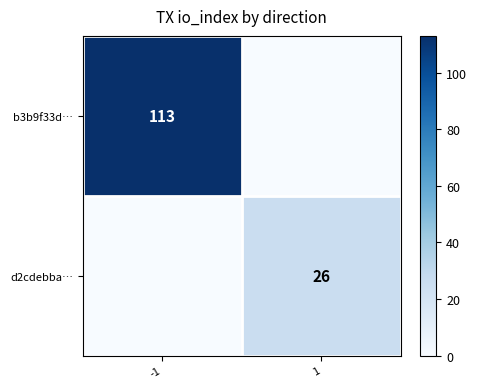

Is it true that b3b9f33d… equals 177 at -1?

False